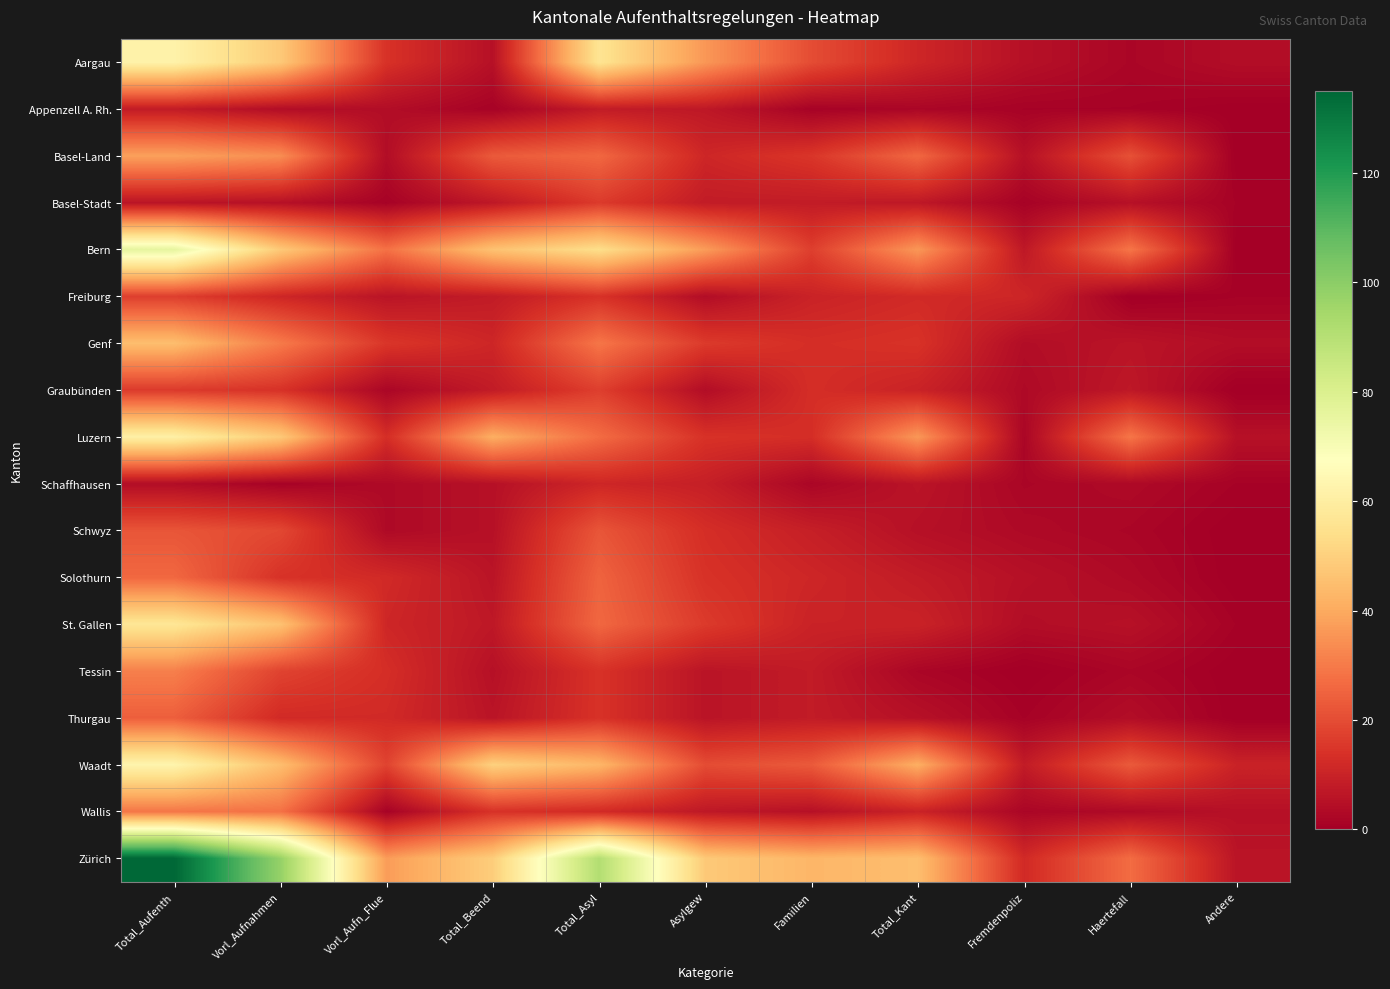

Which series has the widest spread of values?

Zürich